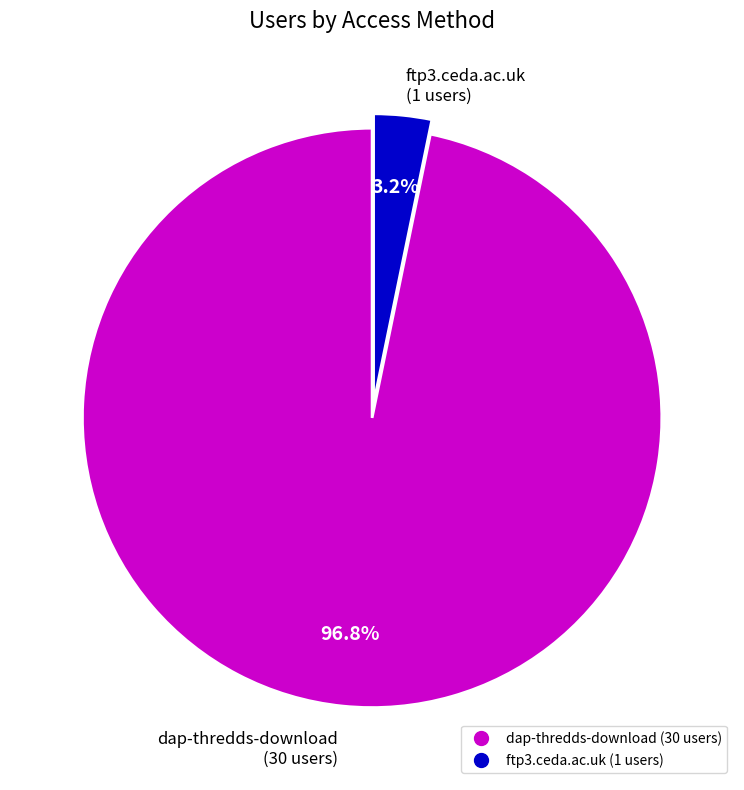

Combined, do ftp3.ceda.ac.uk and dap-thredds-download account for over 50%?

Yes